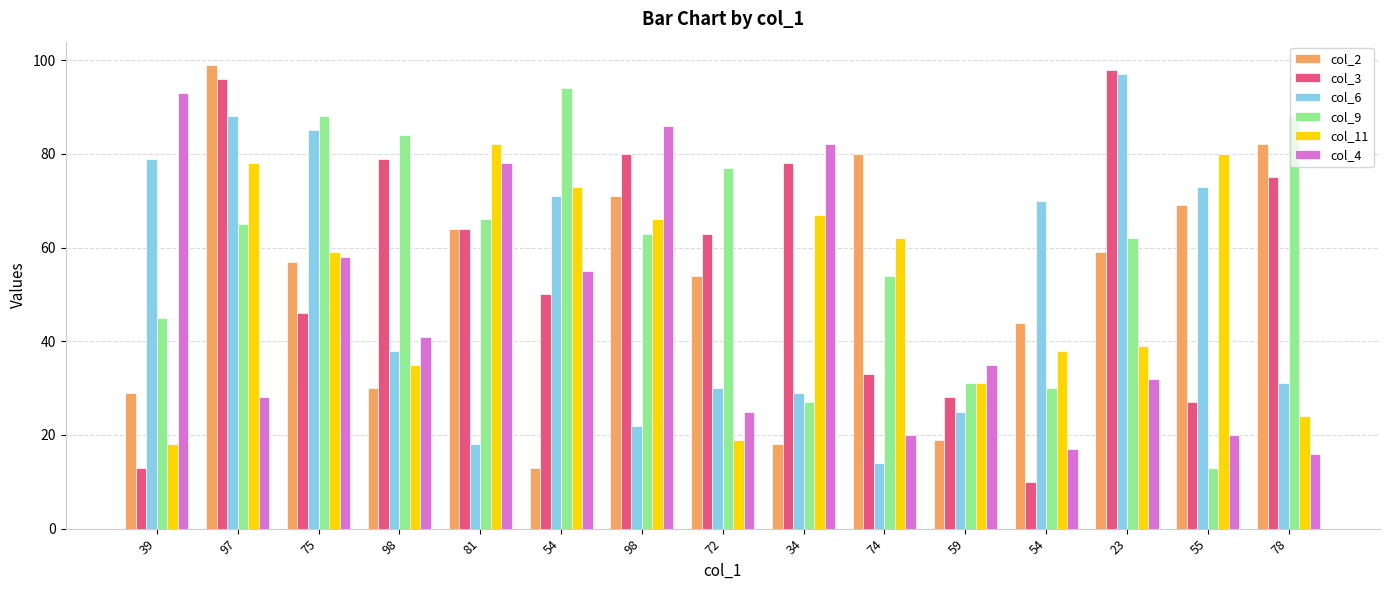

Reading left to right, extract all data points from this chart.

col_2: 29	99	57	30	64	13	71	54	18	80	19	44	59	69	82
col_3: 13	96	46	79	64	50	80	63	78	33	28	10	98	27	75
col_6: 79	88	85	38	18	71	22	30	29	14	25	70	97	73	31
col_9: 45	65	88	84	66	94	63	77	27	54	31	30	62	13	88
col_11: 18	78	59	35	82	73	66	19	67	62	31	38	39	80	24
col_4: 93	28	58	41	78	55	86	25	82	20	35	17	32	20	16